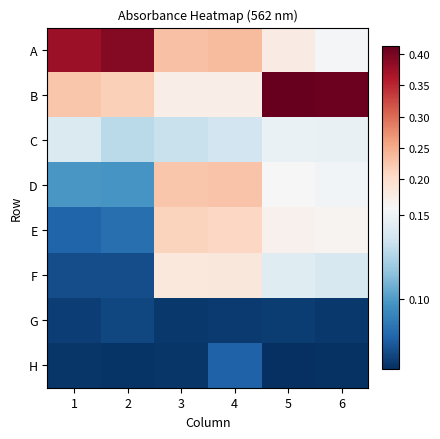

What is the spread (max minus min) of values at 5?

0.4